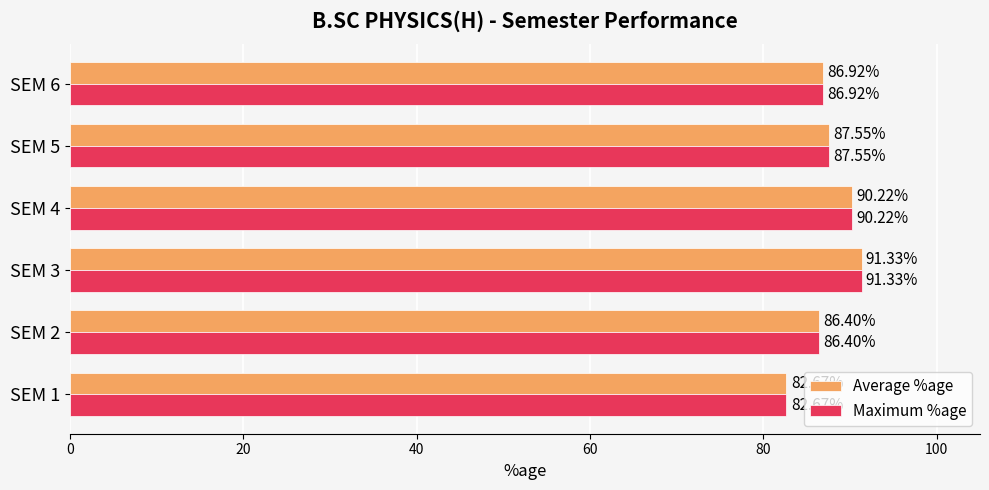

At which category is the sum across all series the highest?

SEM 3